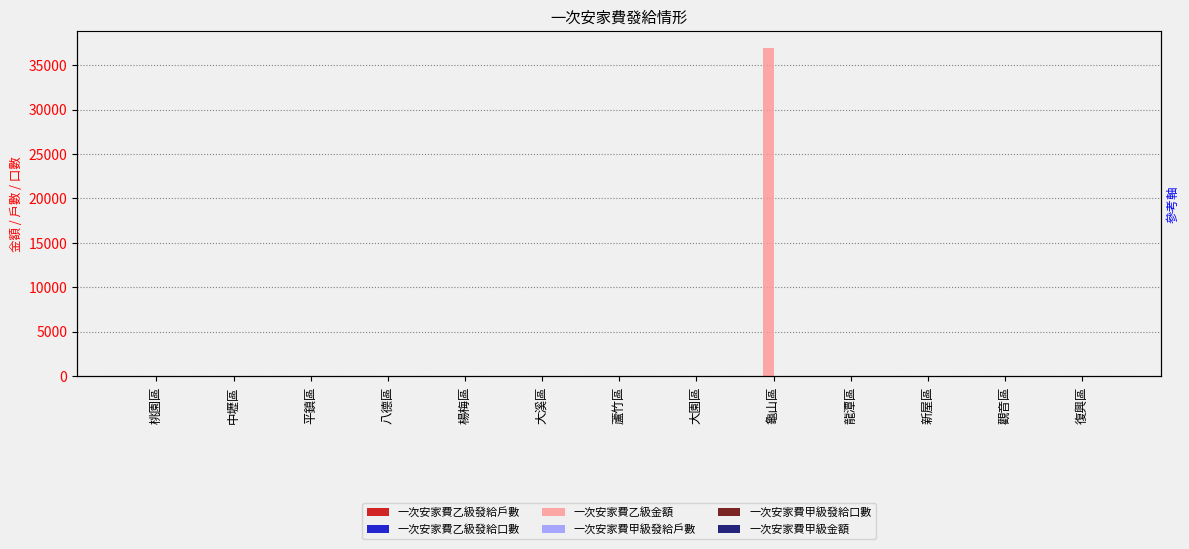

At which label does 一次安家費乙級發給戶數 reach its peak?

龜山區